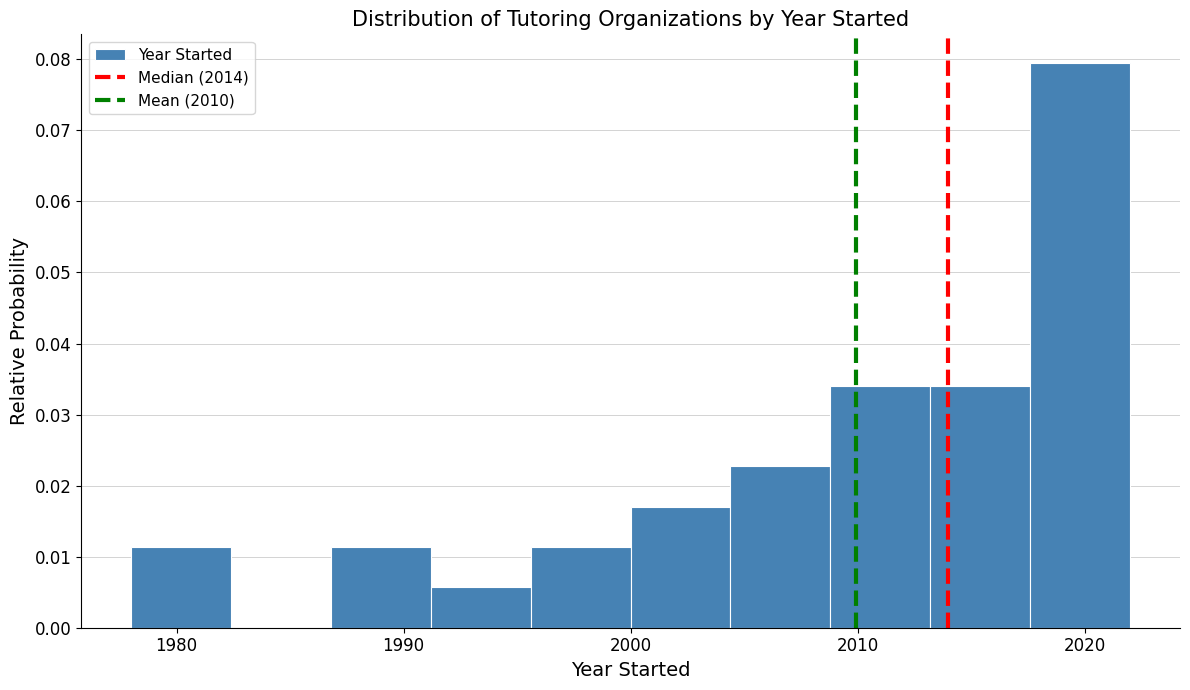

Over which range of the x-axis is the bar tallest?

2017.6 to 2022.0